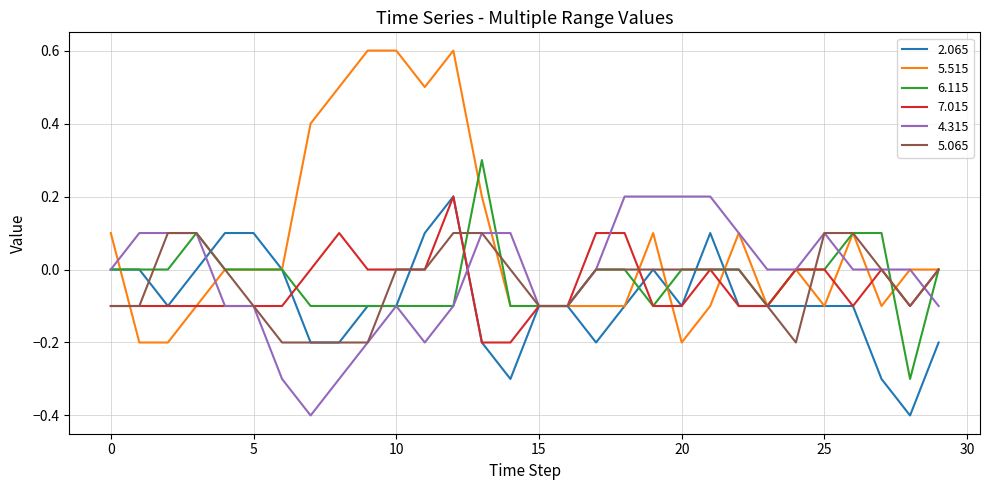

Which series has the largest total across all categories?

5.515